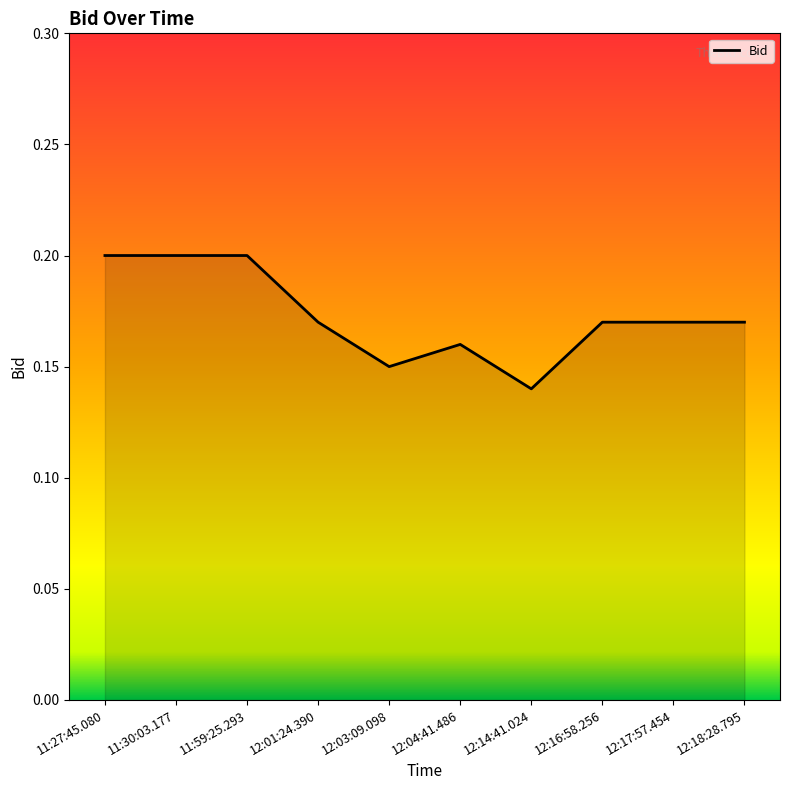

At which category does the chart reach its minimum across all series?

12:14:41.024